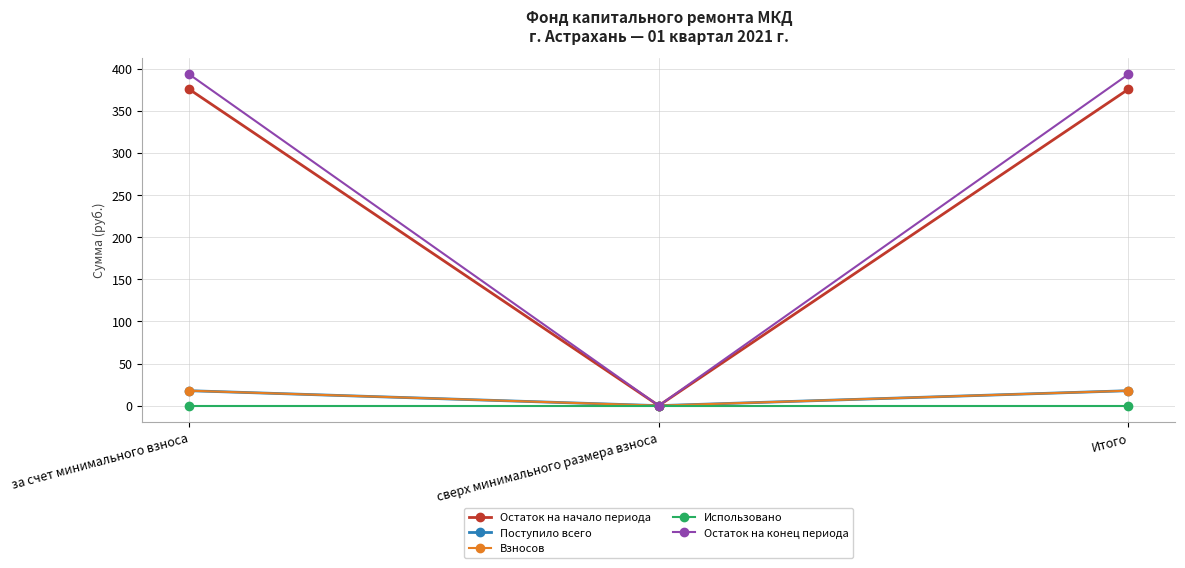

Is this an area chart (filled region under the line)?

No